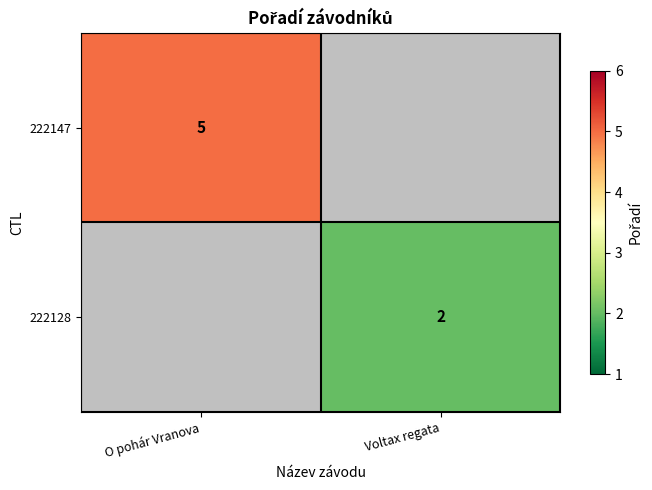

The value of 222147 at O pohár Vranova is 5. True or false?

True